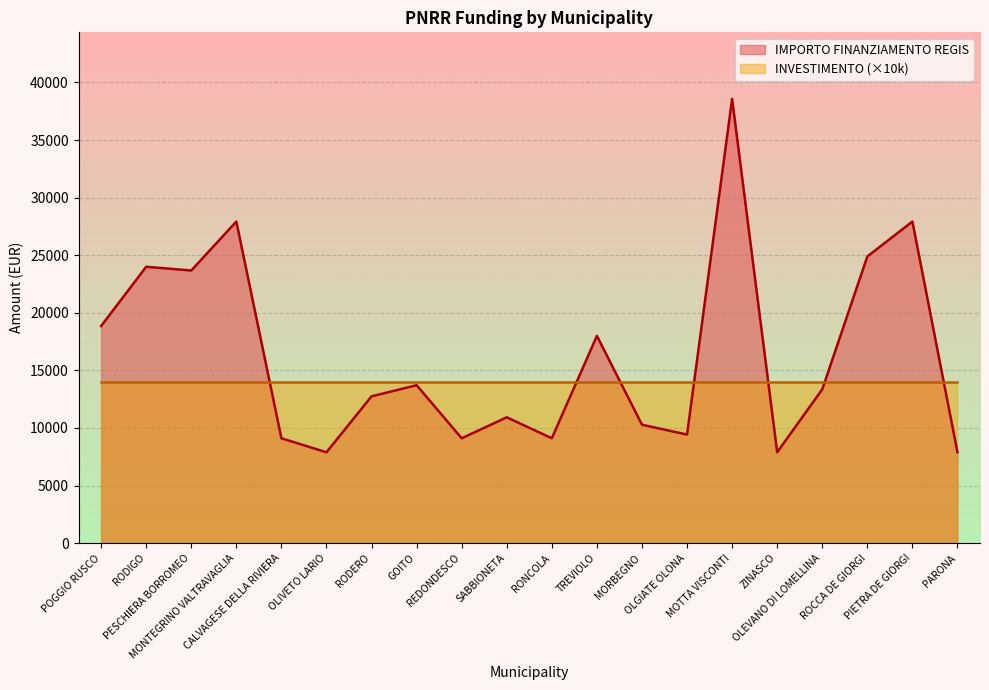

Rank the categories by value from highest to lowest.

MOTTA VISCONTI, MONTEGRINO VALTRAVAGLIA, PIETRA DE GIORGI, ROCCA DE GIORGI, RODIGO, PESCHIERA BORROMEO, POGGIO RUSCO, TREVIOLO, GOITO, OLEVANO DI LOMELLINA, RODERO, SABBIONETA, MORBEGNO, OLGIATE OLONA, CALVAGESE DELLA RIVIERA, REDONDESCO, RONCOLA, OLIVETO LARIO, ZINASCO, PARONA